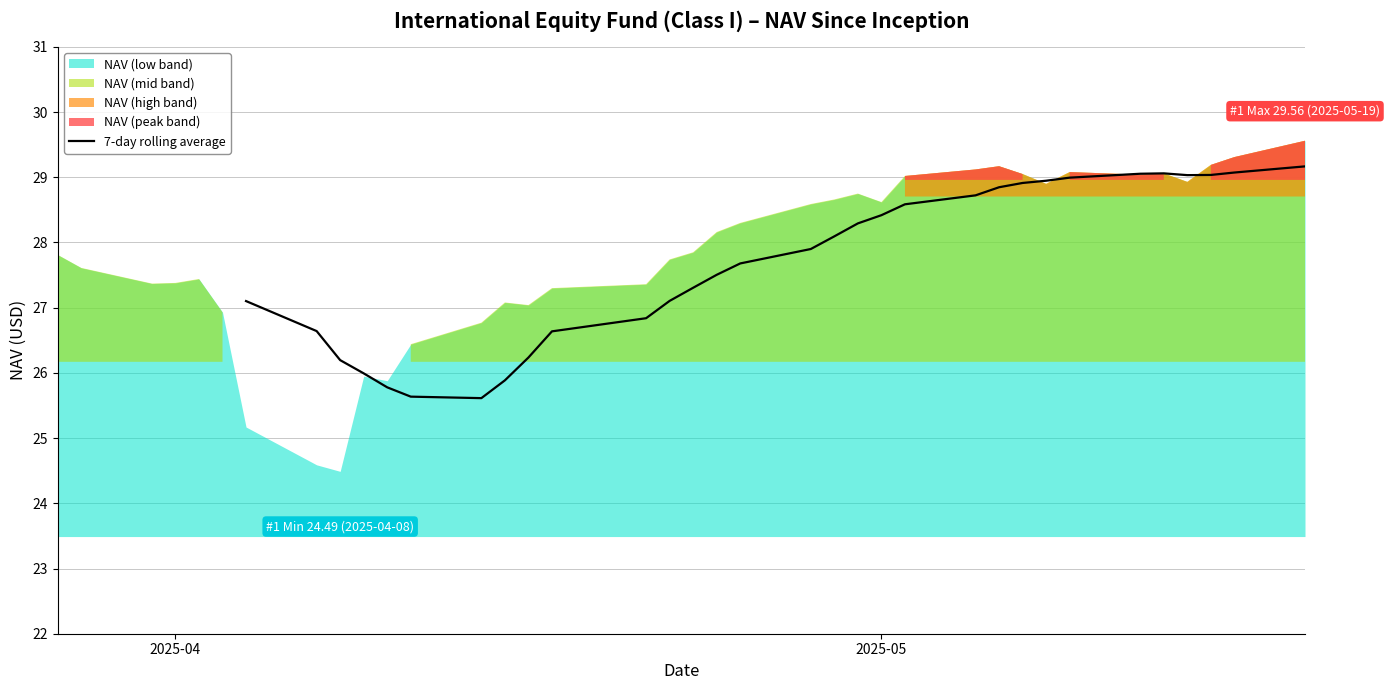

True or false: the data has more than 2 interior local peaks.

False